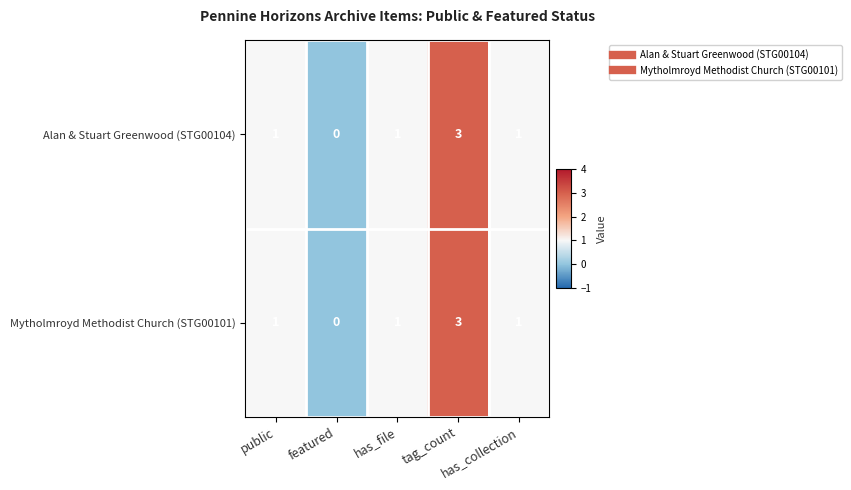

What is the maximum value for Mytholmroyd Methodist Church (STG00101)?

3